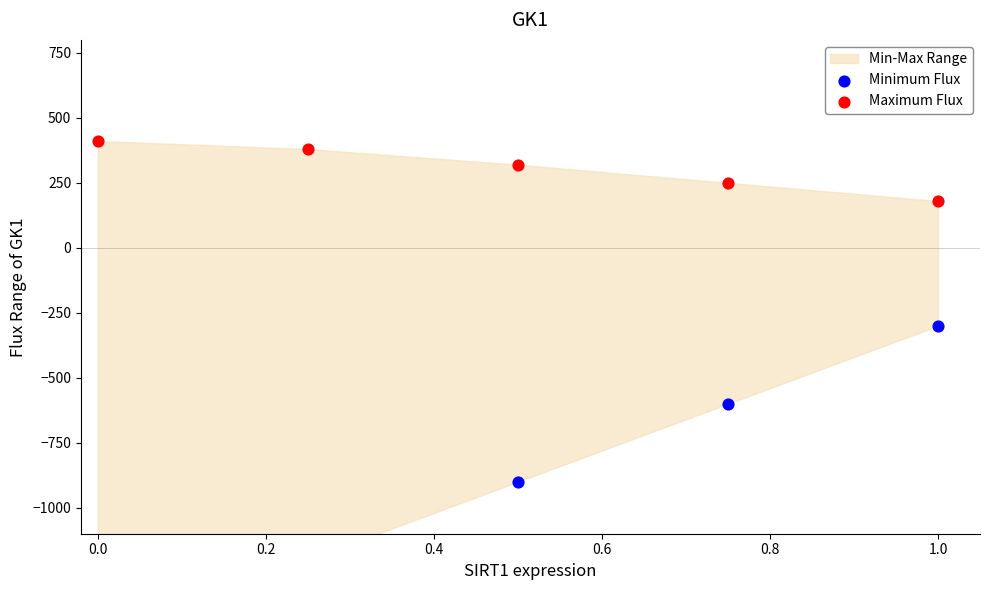

Which series has the largest total across all categories?

Maximum Flux